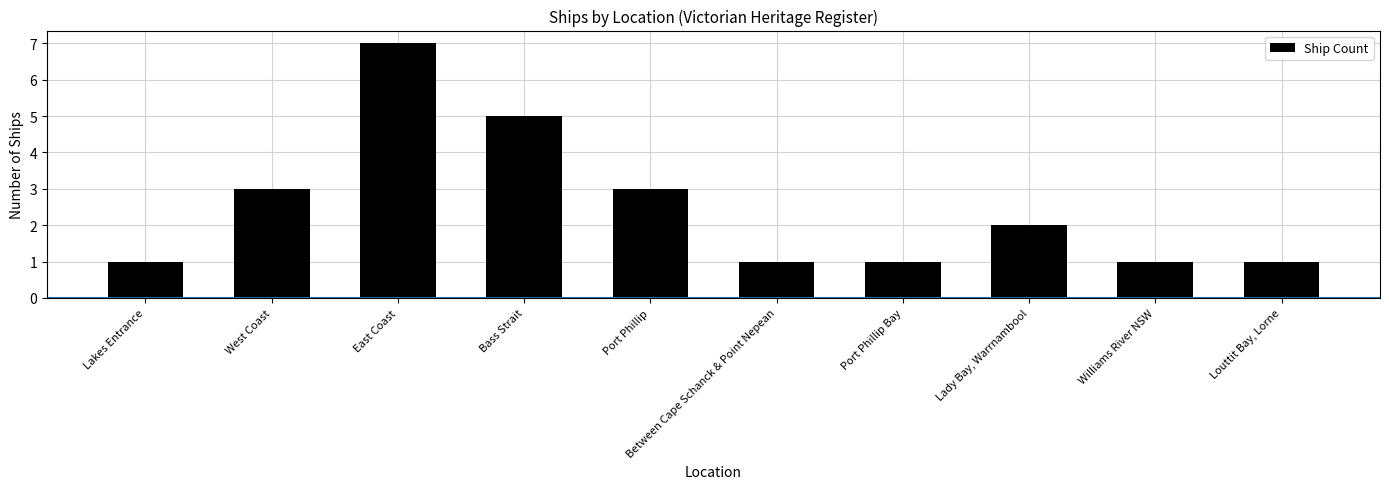

What is the difference between the maximum and minimum values?

6